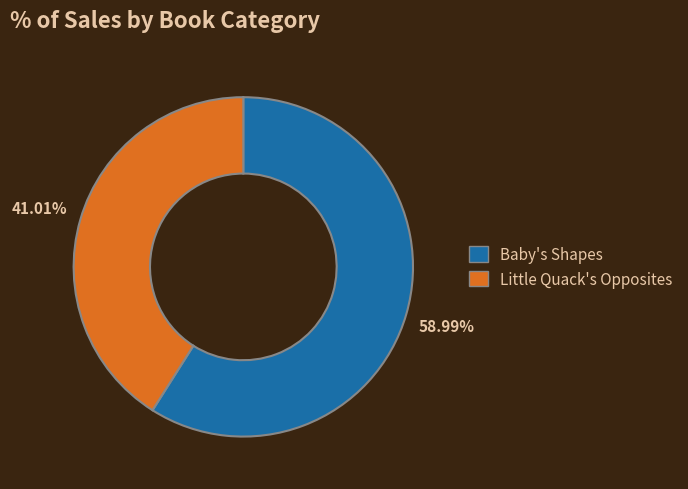

Which has a higher value, Baby's Shapes or Little Quack's Opposites?

Baby's Shapes